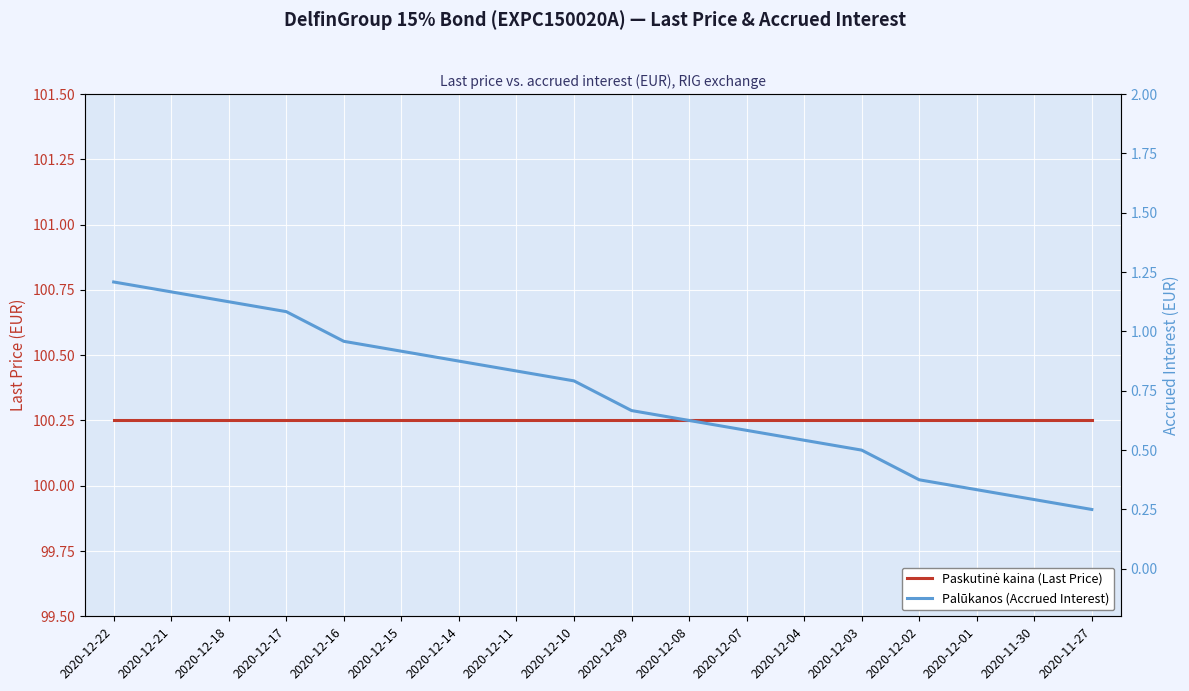

True or false: Paskutinė kaina (Last Price) and Palūkanos (Accrued Interest) intersect in this chart.

False